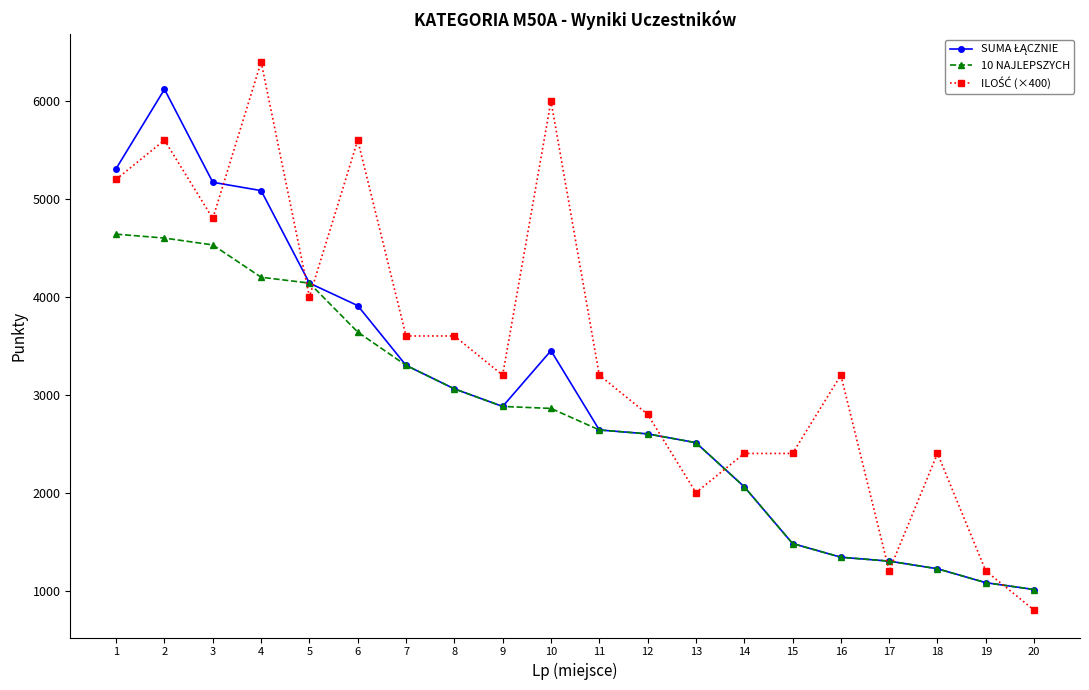

At which category does the chart reach its peak across all series?

4